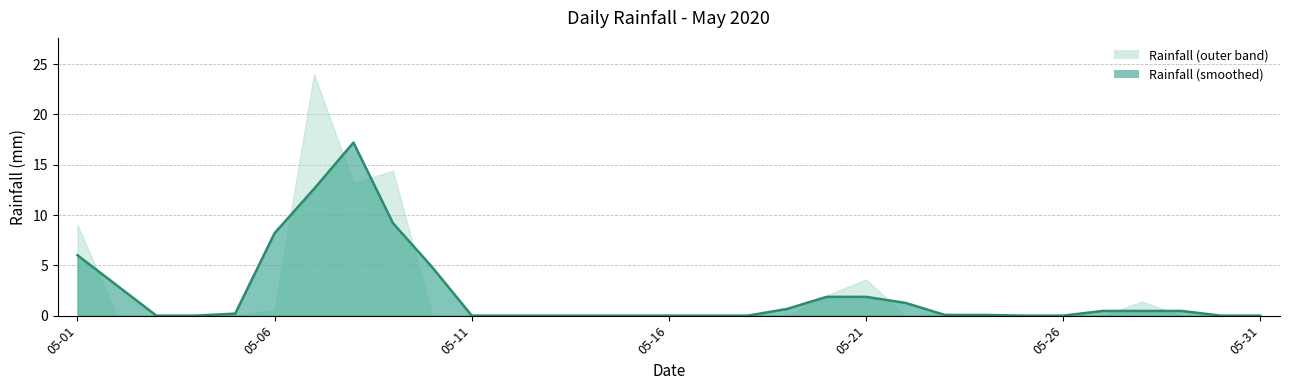

At which category does the chart reach its minimum across all series?

24